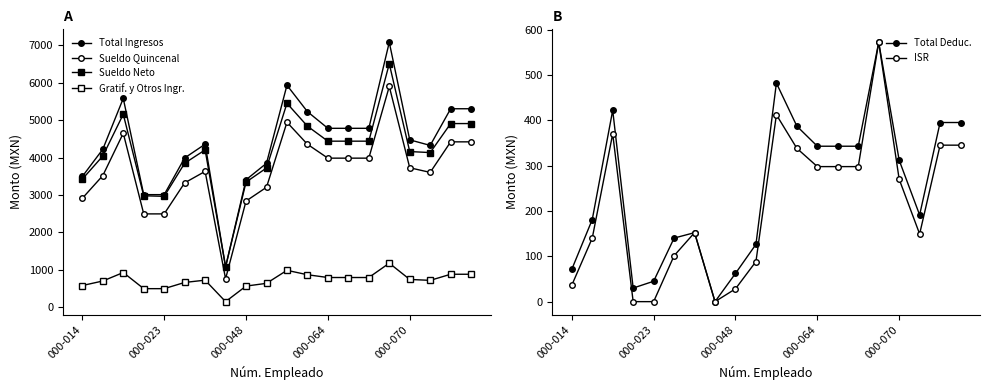

Rank the series by their maximum value, from lowest to highest.

Total Deduc., ISR, Gratif. y Otros Ingr., Sueldo Quincenal, Sueldo Neto, Total Ingresos